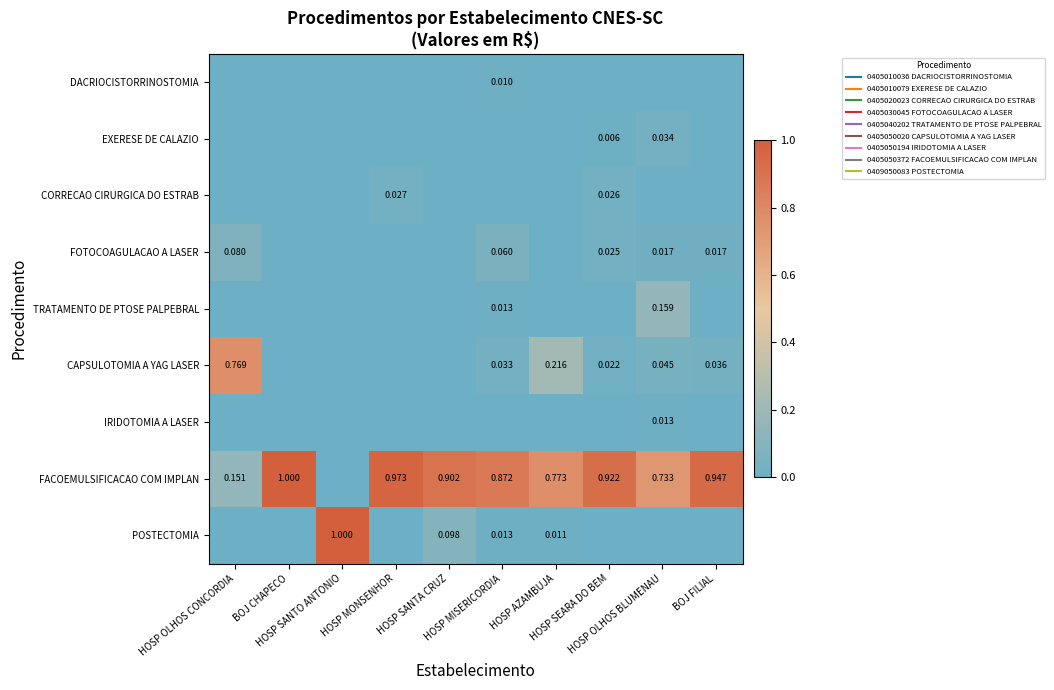

What is the total value across all series at HOSP SEARA DO BEM?

1.0